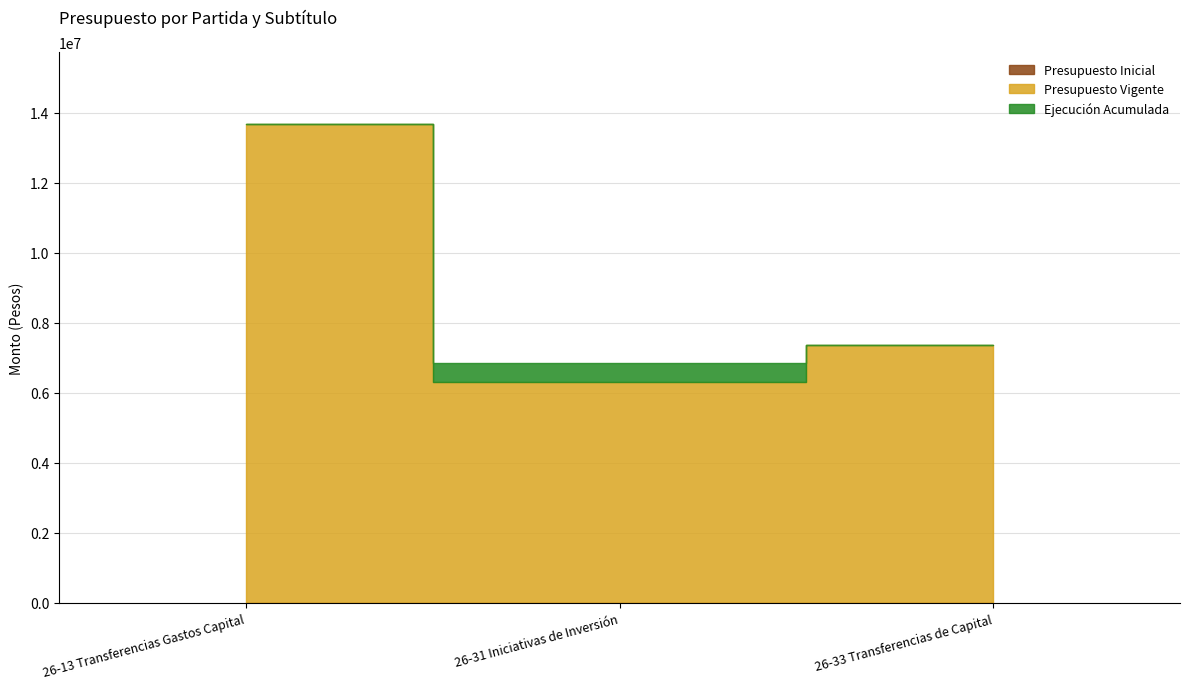

What is the value of the Presupuesto Vigente point at the 3rd from the left?

7356703